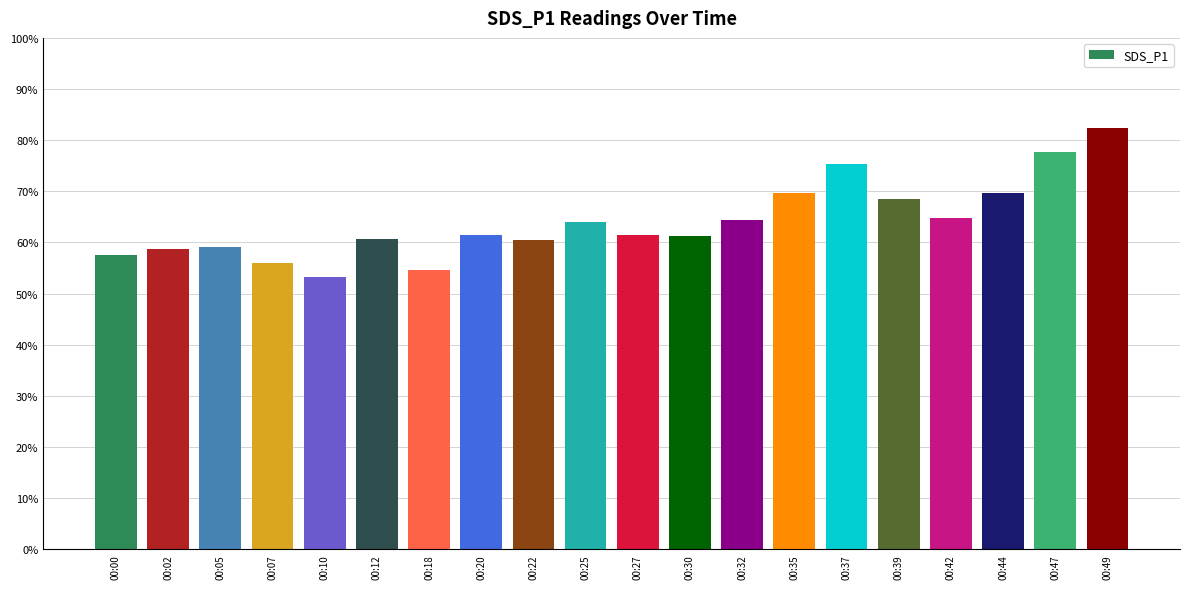

What is the difference between the maximum and minimum values?

29.1